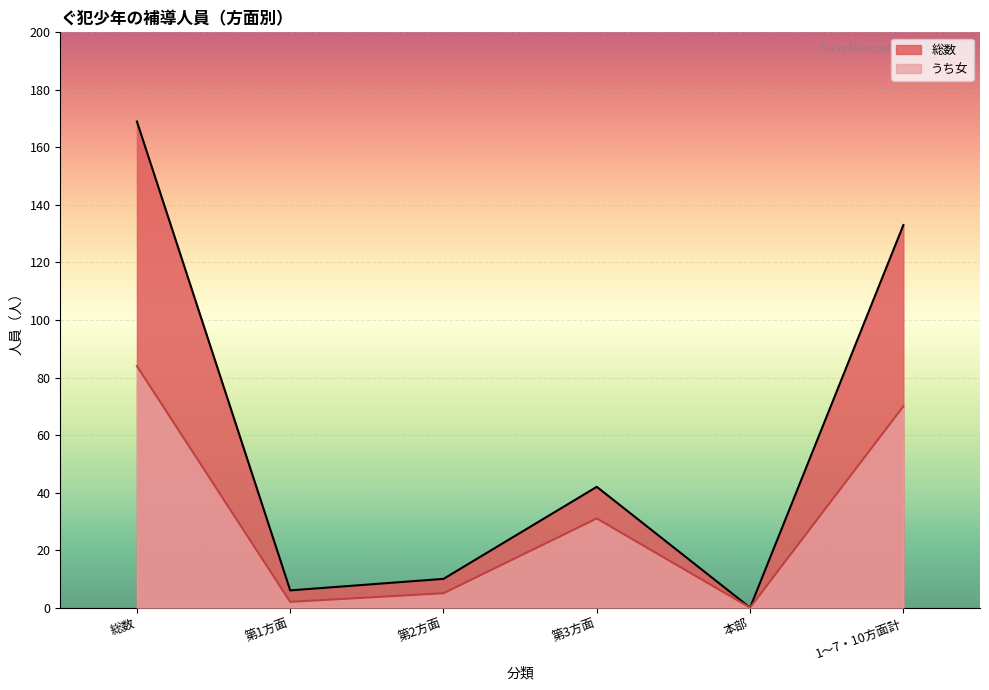

What is the label of the 2nd point from the right?

本部